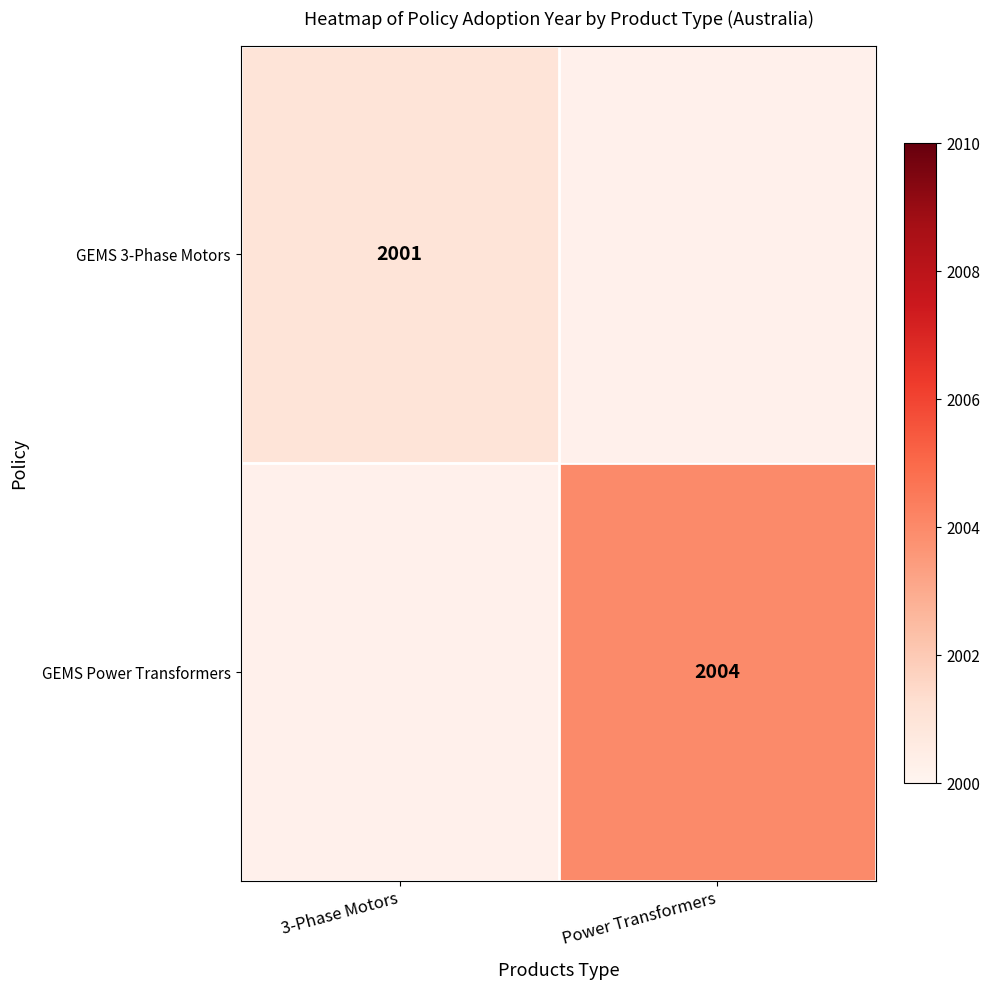

The GEMS Power Transformers series shows 2004 at Power Transformers. True or false?

True